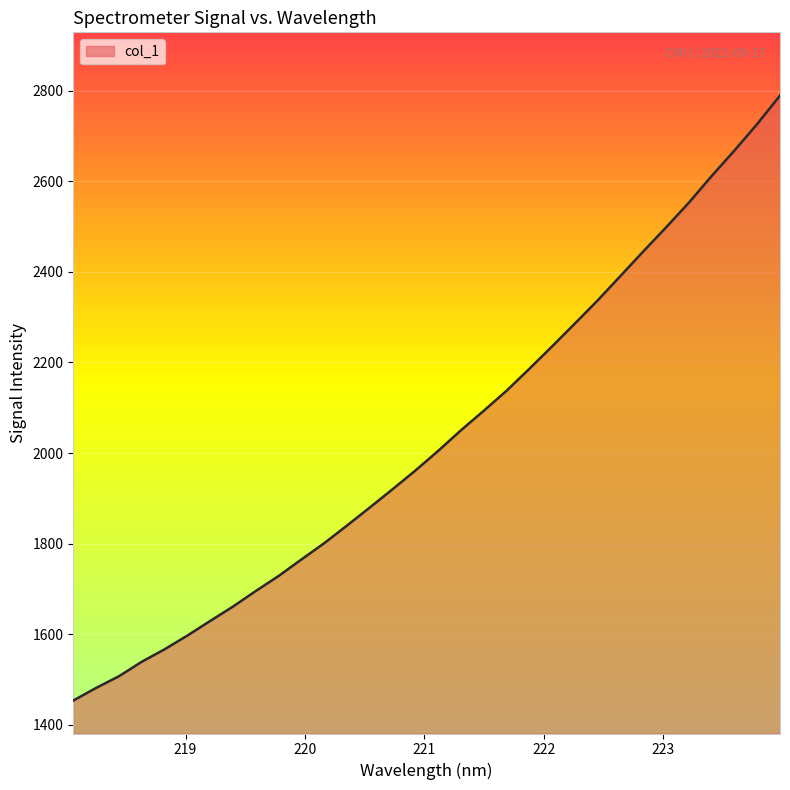

What is the greatest value displayed?

2789.0